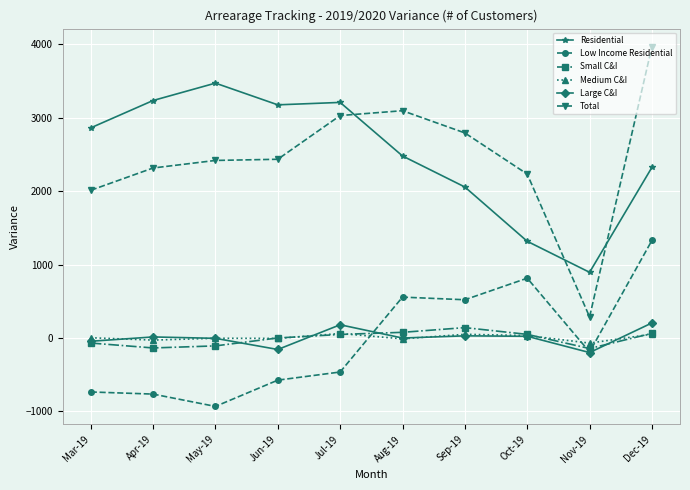

How many distinct data groups are displayed?

6